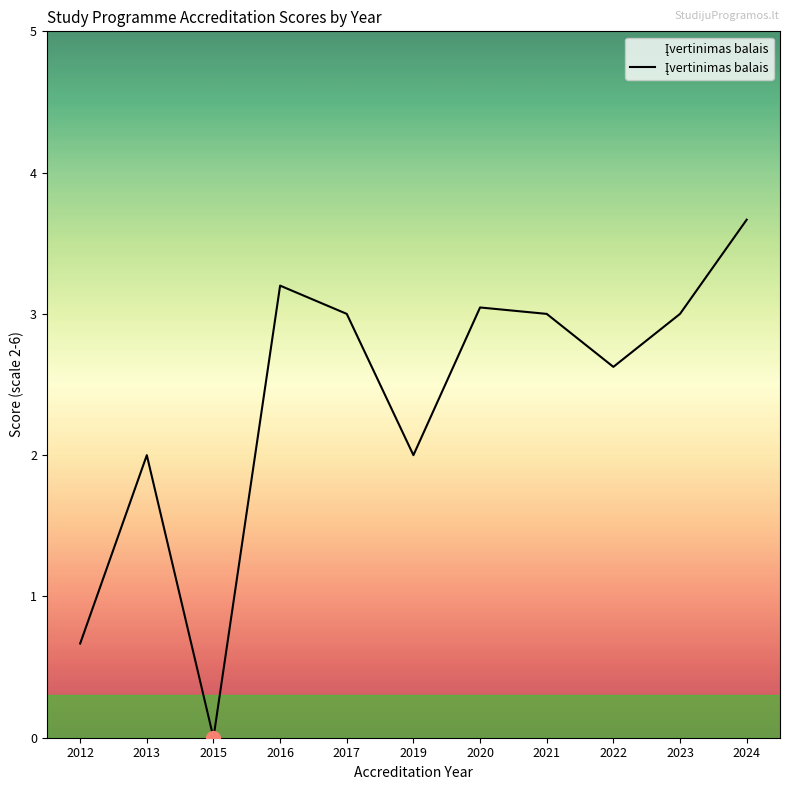

How many lines are shown in the chart?

1